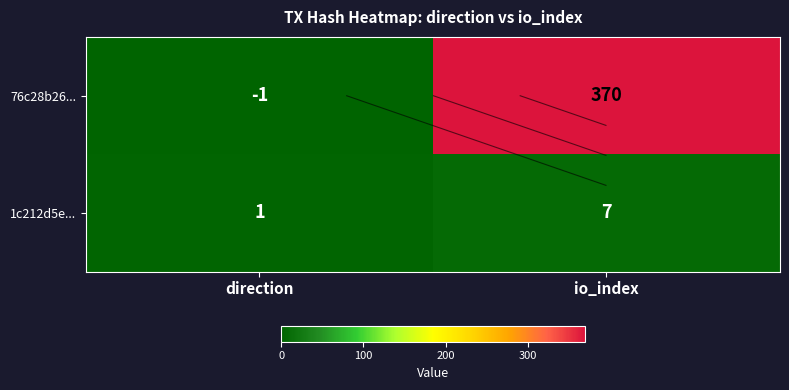

What is the difference between the maximum and minimum values in the 76c28b26... series?

371